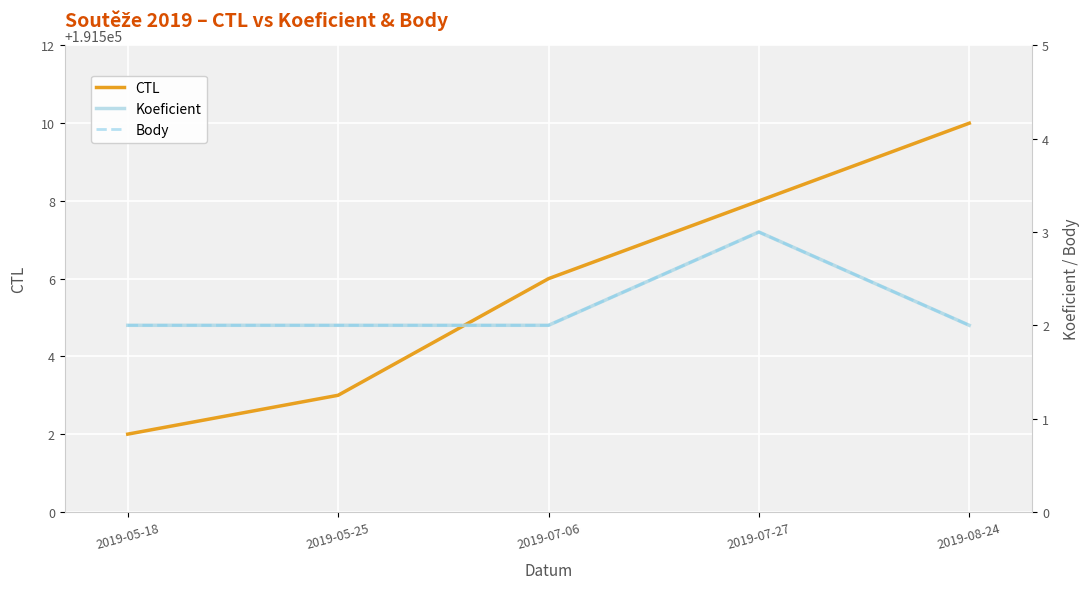

What is the average value of the Koeficient series?

2